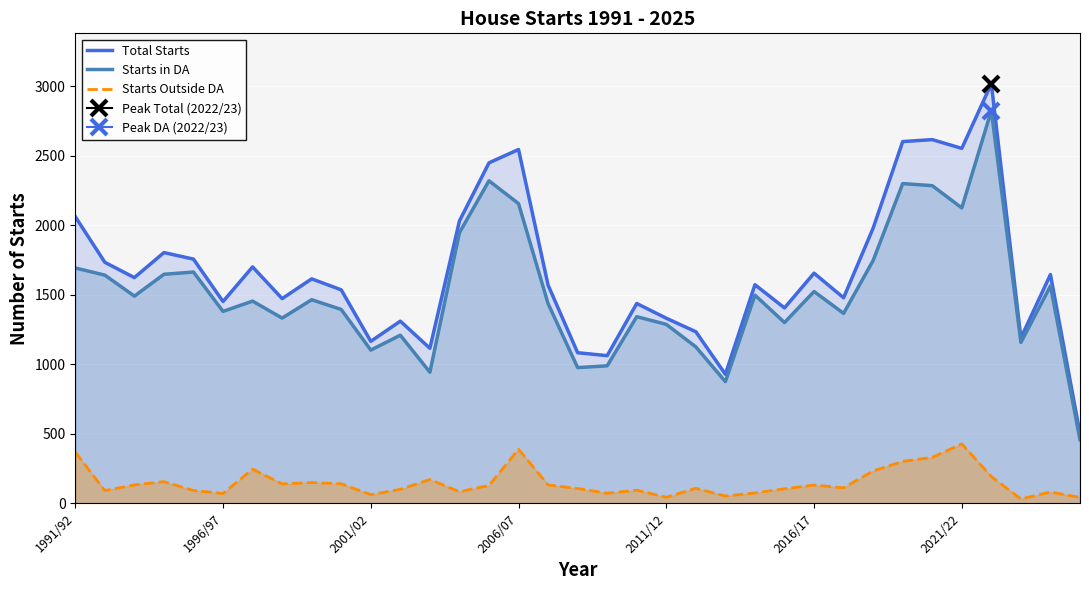

What is the lowest value of the Total Starts series?

501